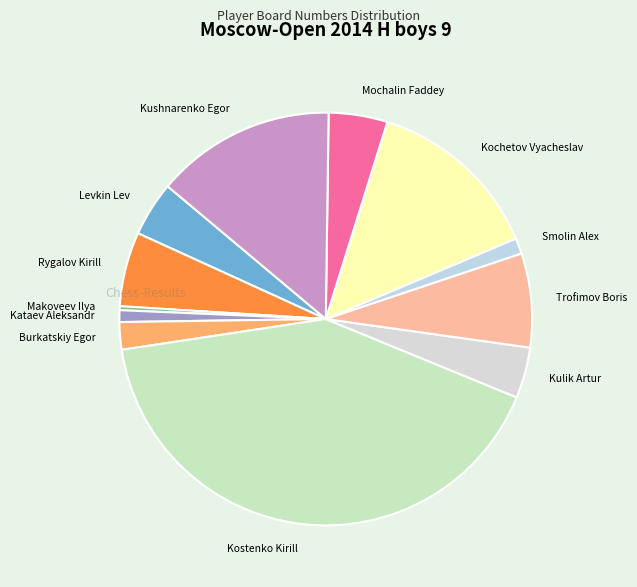

The Kataev Aleksandr slice represents 1% of the pie. True or false?

True